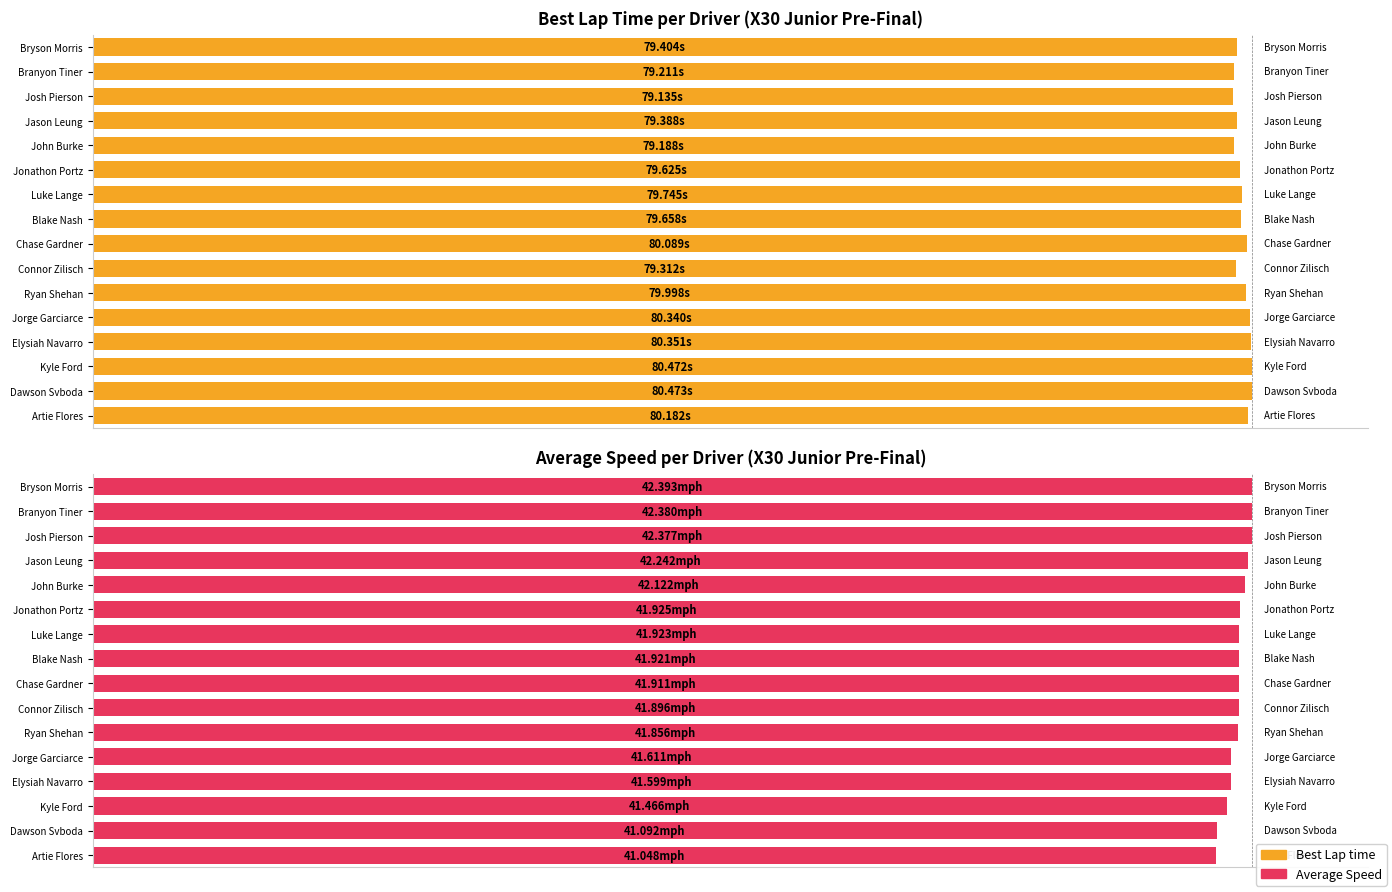

How many bars are there in each group?

2